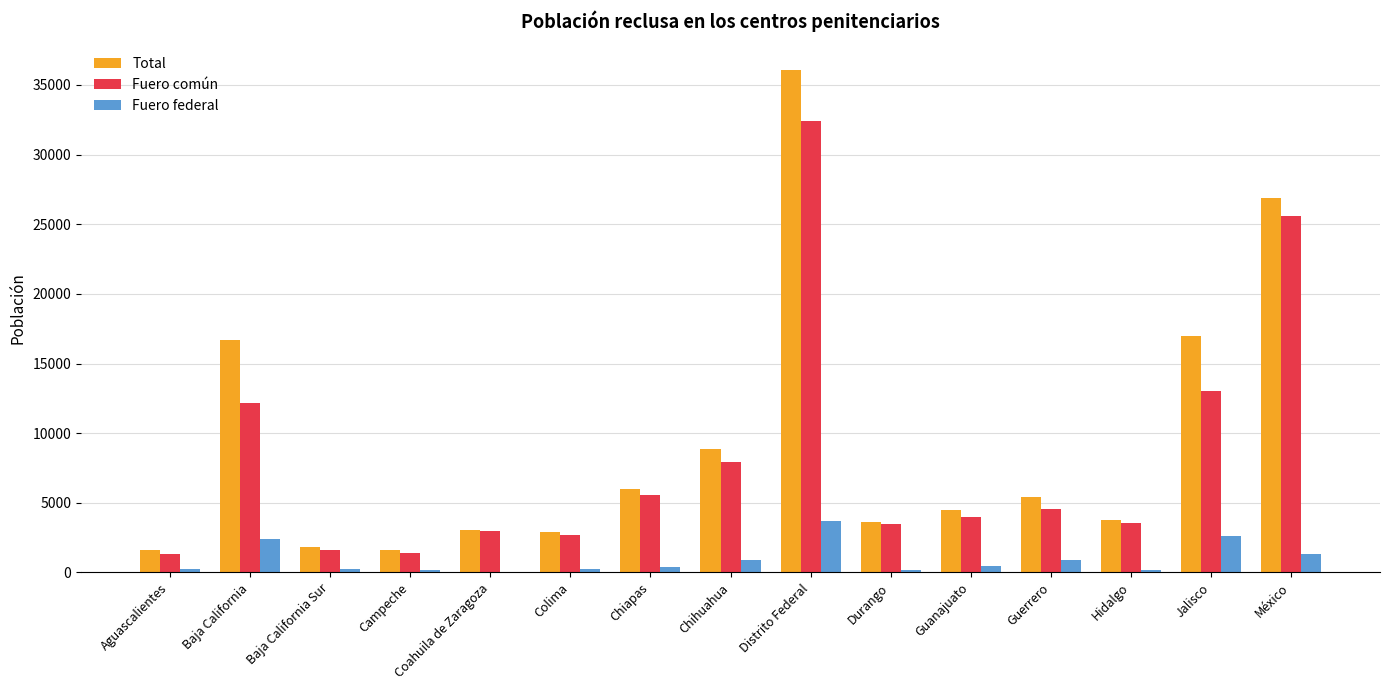

Which category has the highest value in the Total series?

Distrito Federal